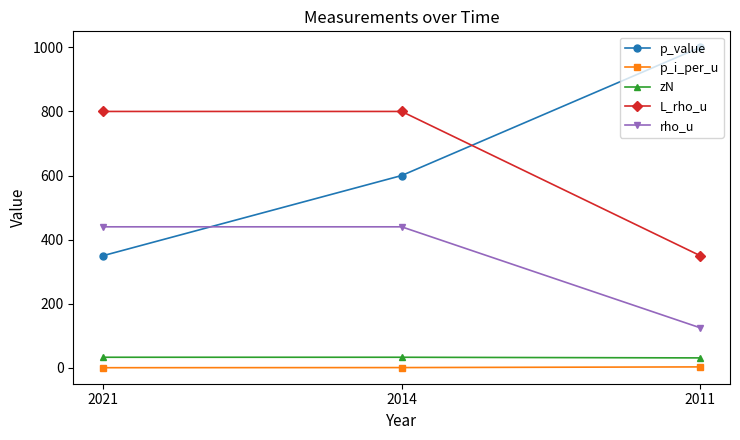

True or false: L_rho_u has a value of 350.0 at 2011.

True